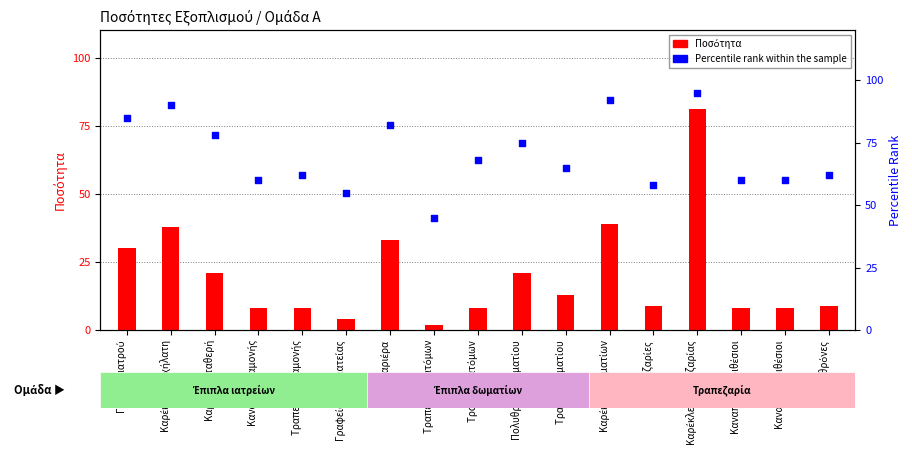

What are all the series names shown in the legend?

Ποσότητα, Percentile rank within the sample